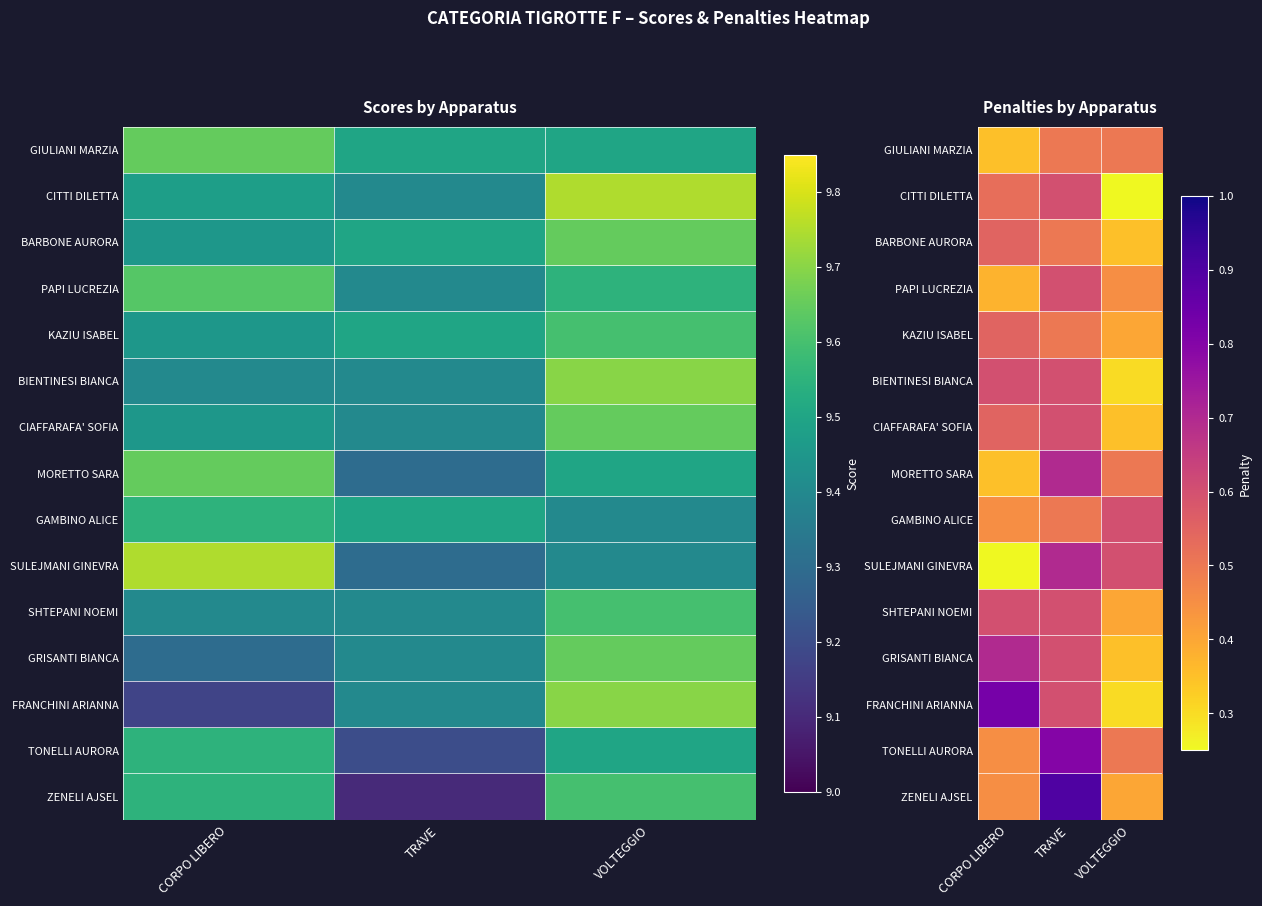

What is the difference between the CIAFFARAFA' SOFIA values at CORPO LIBERO and VOLTEGGIO?

0.2